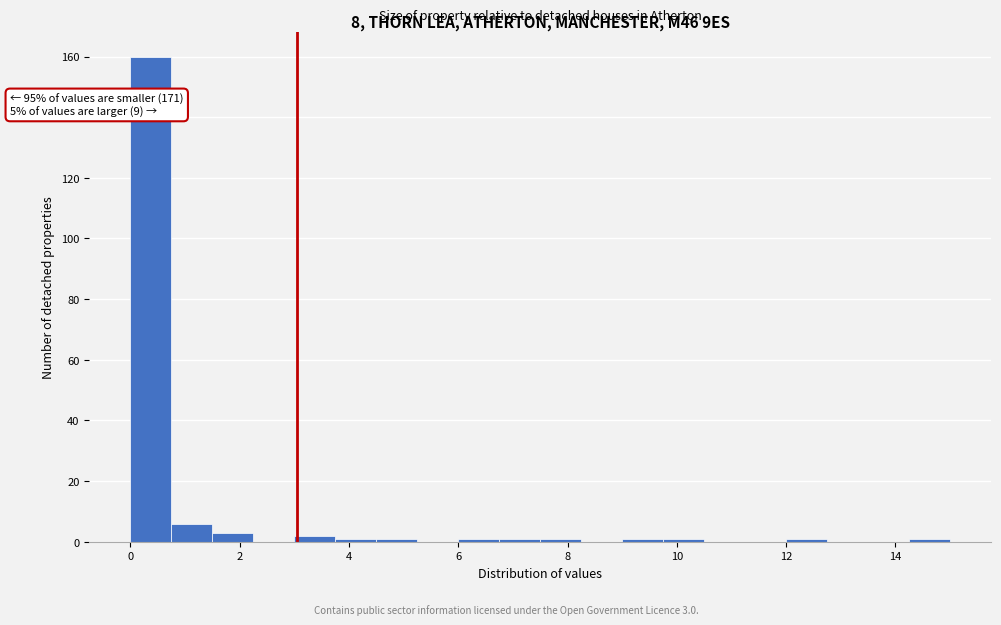

Around what value on the x-axis is the tallest bar? Give the approximate position of its centre, as read against the axis.

0.4